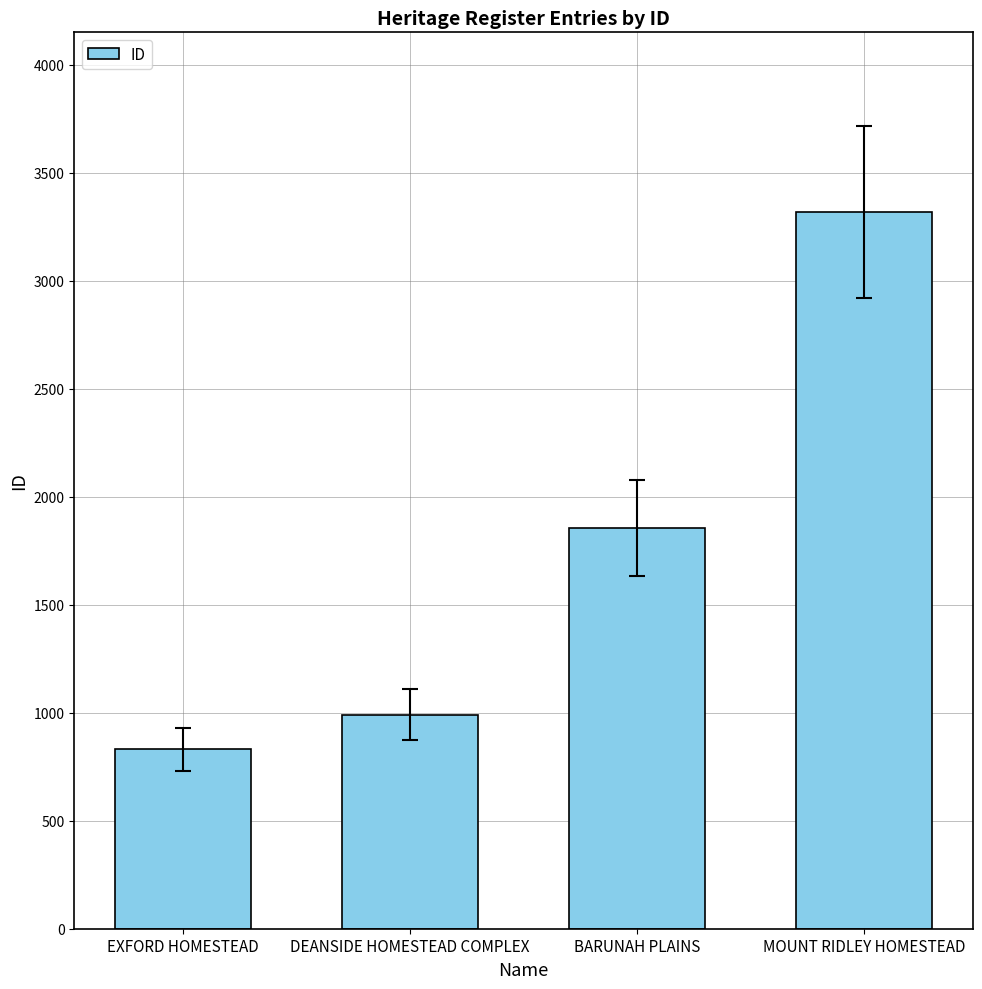

What is the smallest value displayed?

832